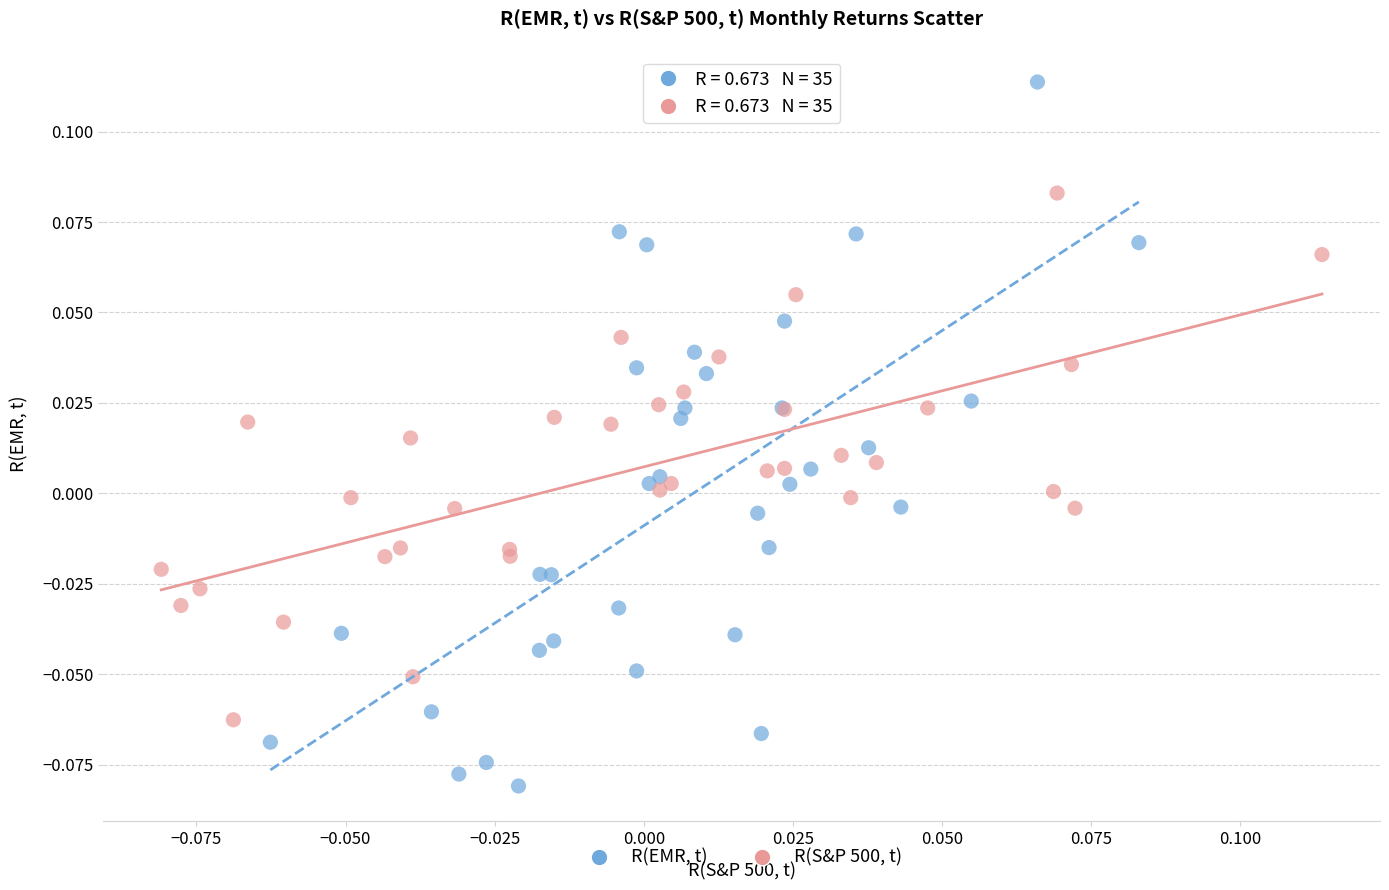

Which series reaches the maximum Y coordinate?

R(EMR, t)